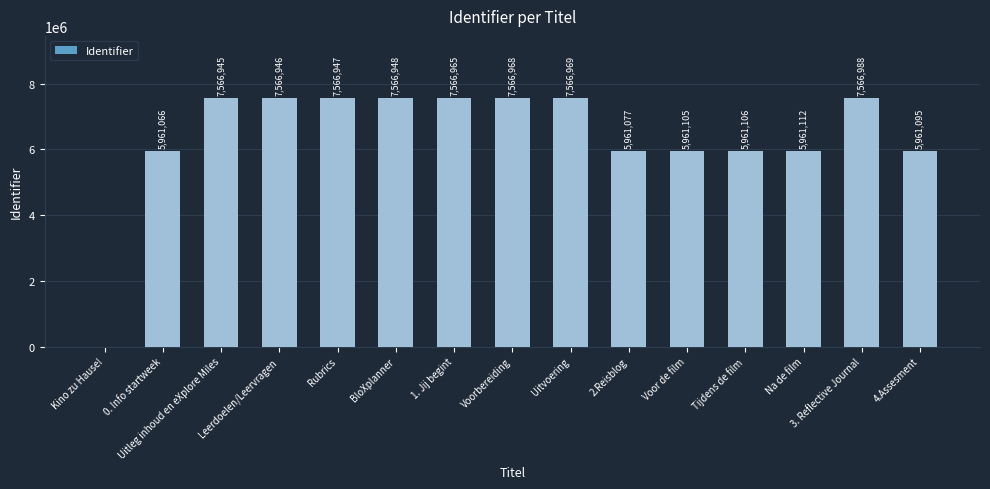

Is it true that the value at Tijdens de film is 3760344?

False